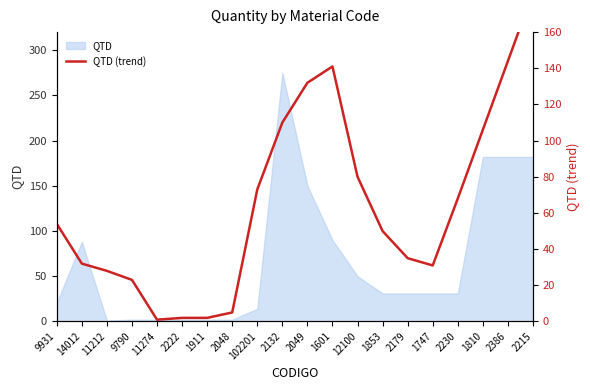

Reading left to right, transcribe all the data shown in this chart.

9931=54	14012=32	11212=28	9790=23	11274=1	2222=2	1911=2	2048=5	102201=73	2132=110	2049=132	1601=141	12100=80	1853=50	2179=35	1747=31	2230=68	1810=106	2386=144	2215=182